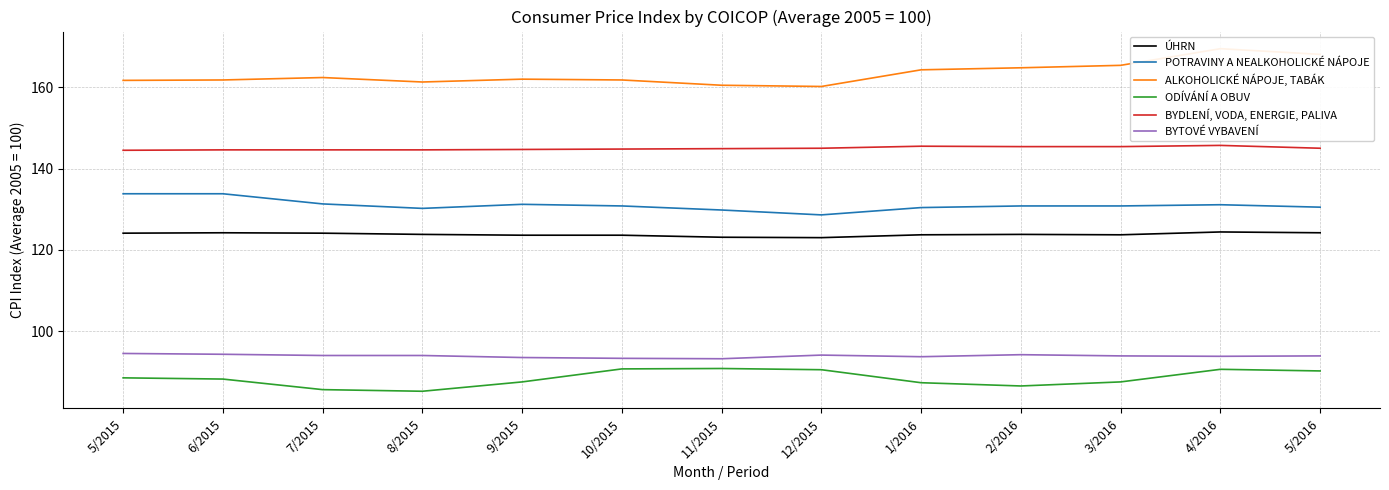

Where is the first local minimum for BYTOVÉ VYBAVENÍ?

11/2015